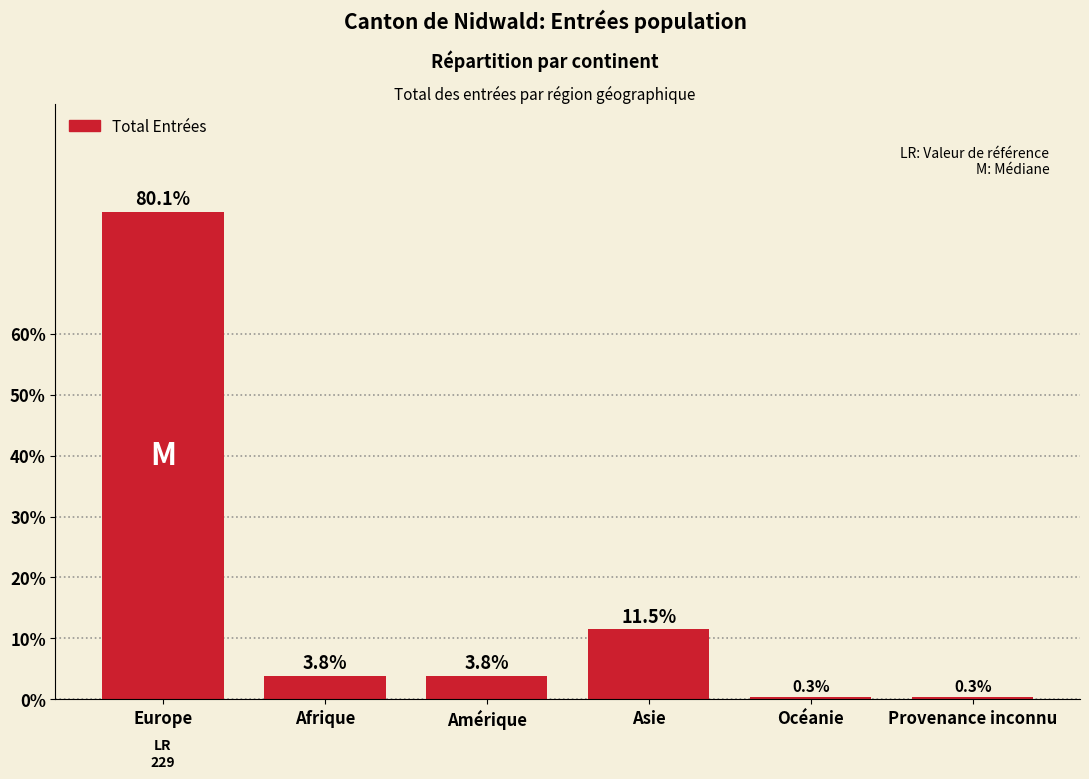

What is the ratio of the value at Asie to the value at Afrique?

3.0